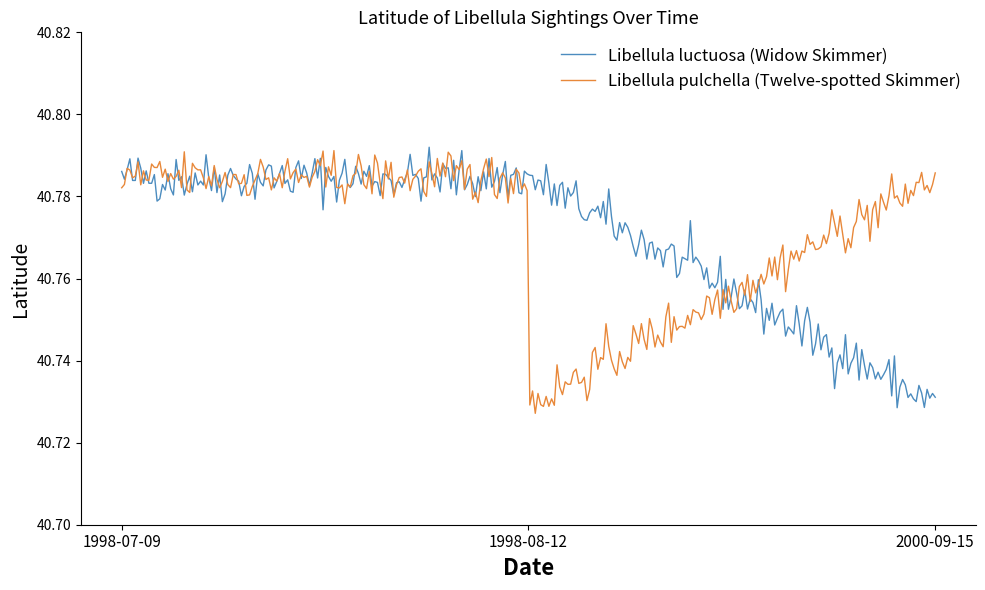

How many lines are shown in the chart?

2